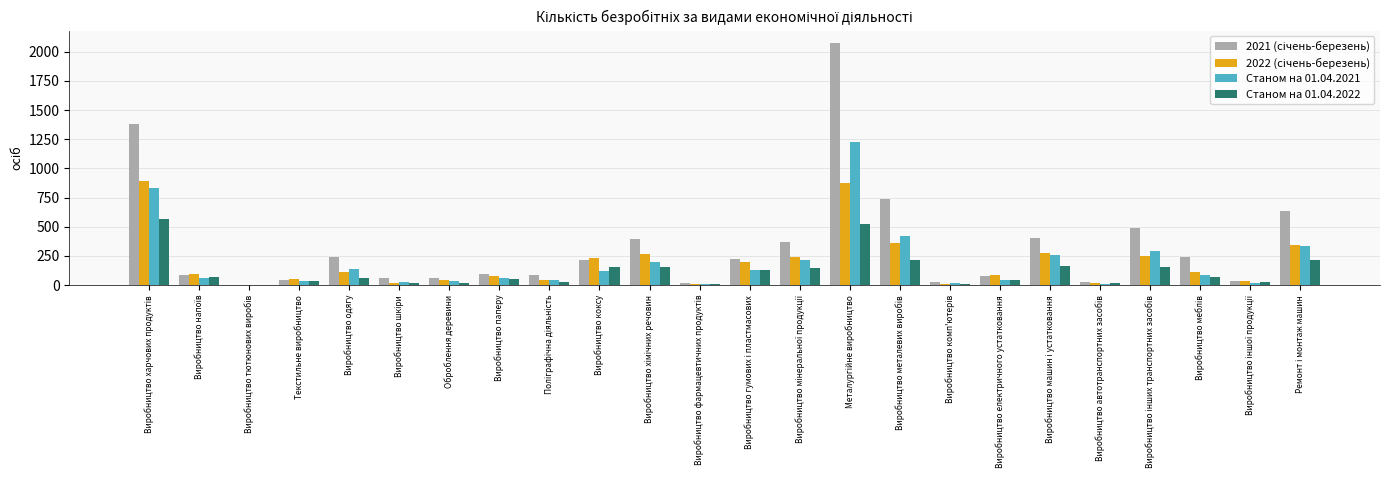

Are the bars horizontal?

No